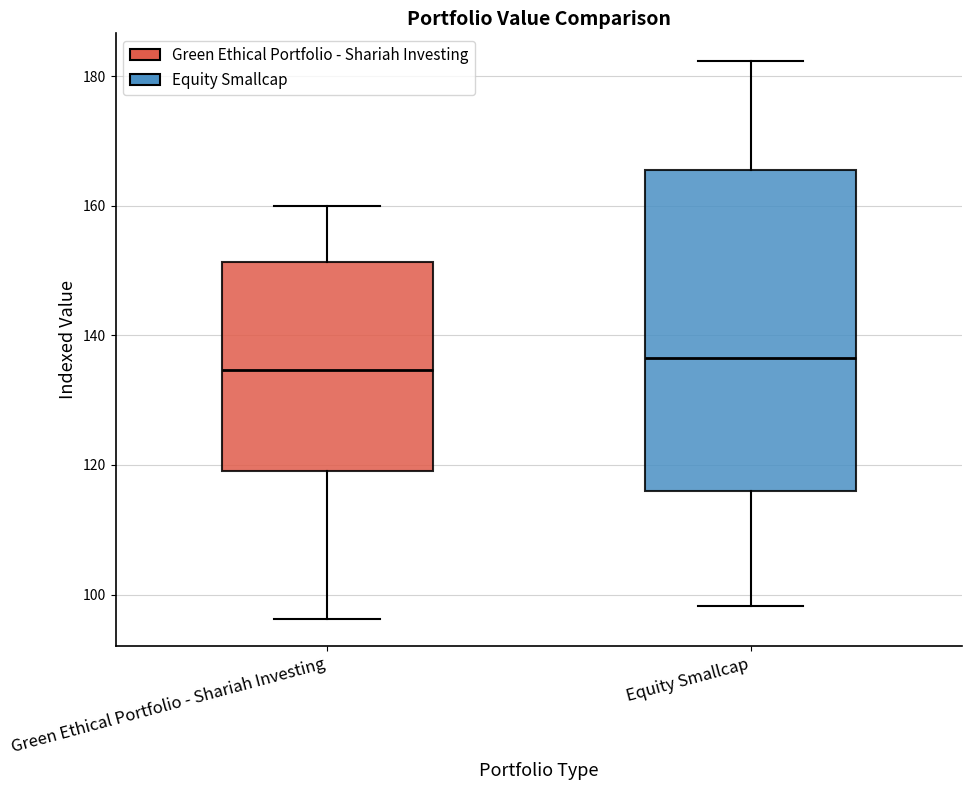

Which box is the tallest, from its lower edge to its upper edge?

Equity Smallcap